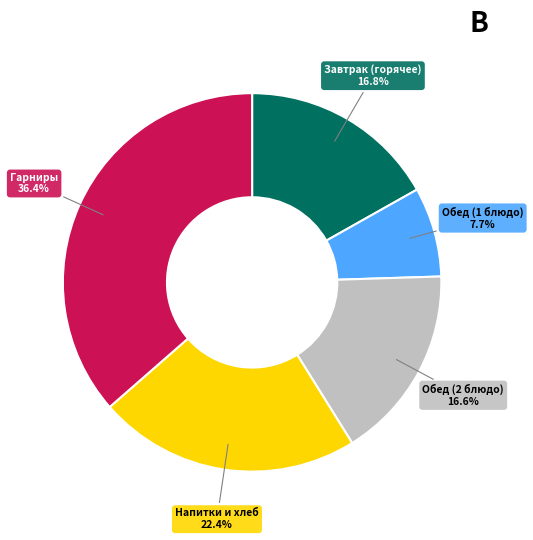

Is there a majority slice in this chart?

No